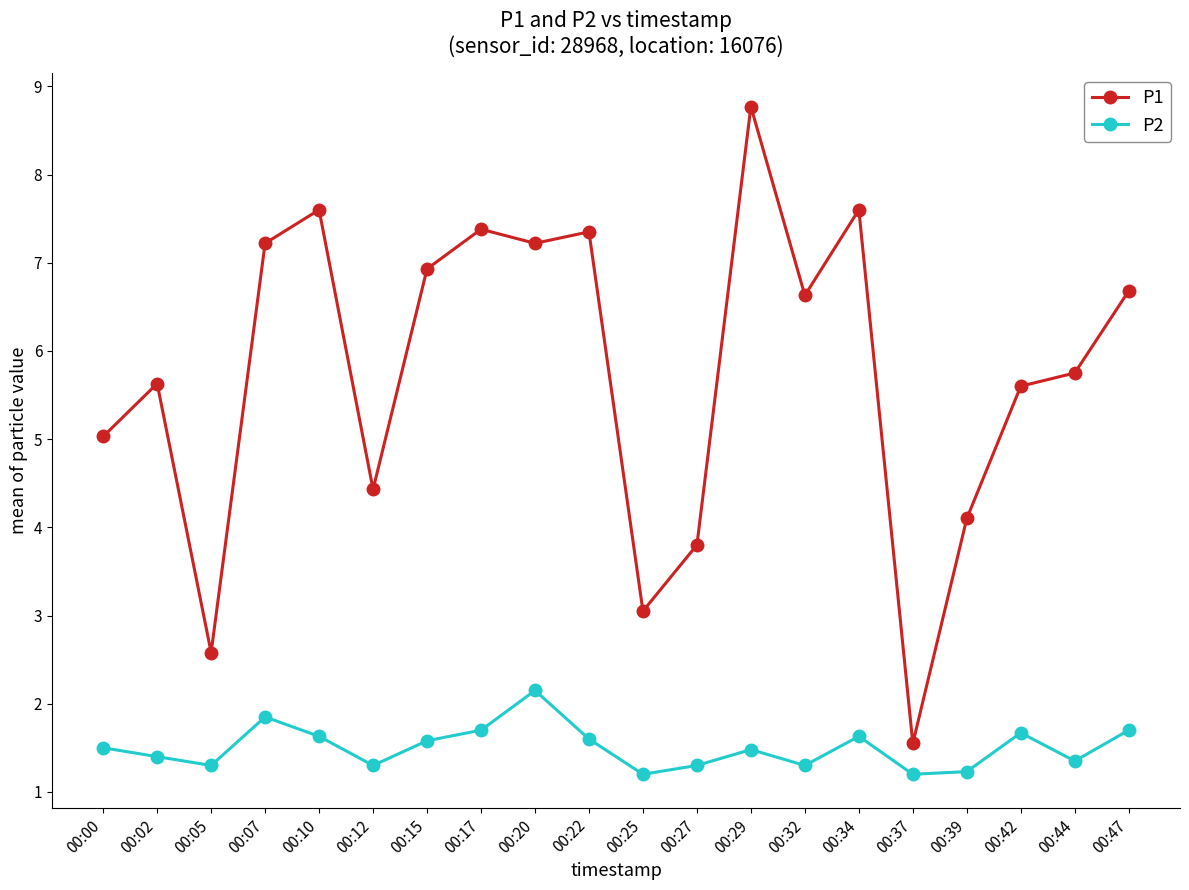

In P1, how many points are higher than both neighbors (excluding endpoints)?

6